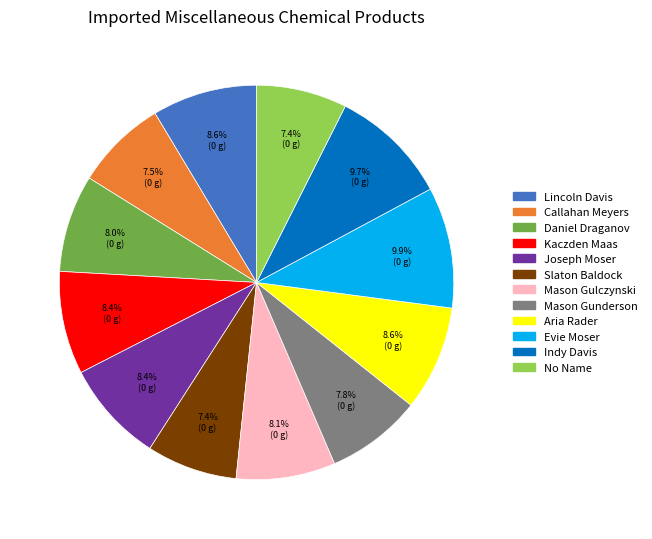

What is the ratio of the value at Indy Davis to the value at Callahan Meyers?

1.3